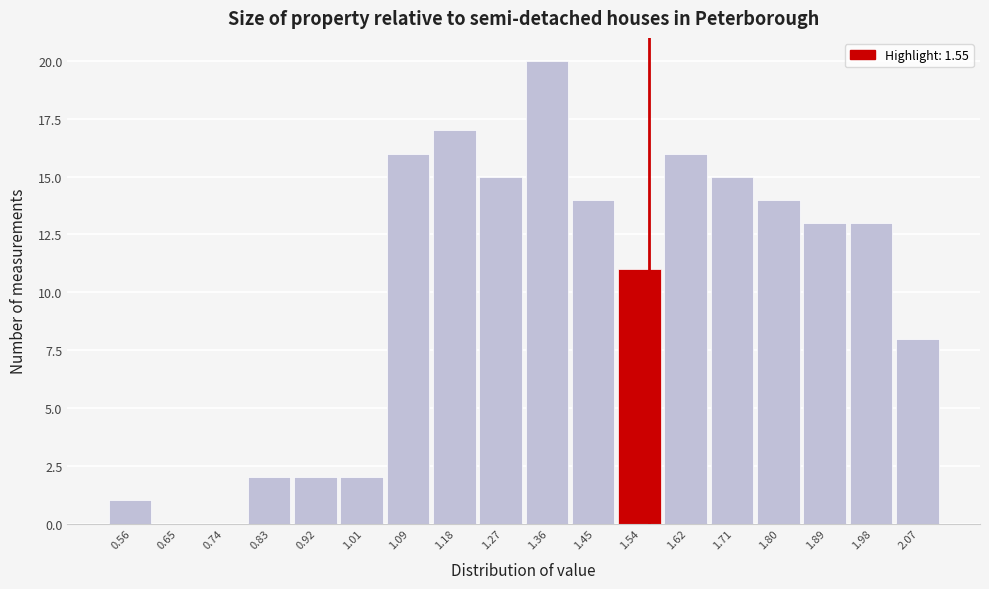

Reading left to right, transcribe this chart: for each bar, give the range it covers on the x-axis and its height. Neither the bar edges nor the heights are printed on the chart, so give them approximately, as read against the axes.

0.52 to 0.61: 1
0.61 to 0.70: 0
0.70 to 0.79: 0
0.79 to 0.87: 2
0.87 to 0.96: 2
0.96 to 1.05: 2
1.05 to 1.14: 16
1.14 to 1.23: 17
1.23 to 1.32: 15
1.32 to 1.40: 20
1.40 to 1.49: 14
1.49 to 1.58: 11
1.58 to 1.67: 16
1.67 to 1.76: 15
1.76 to 1.85: 14
1.85 to 1.93: 13
1.93 to 2.02: 13
2.02 to 2.11: 8